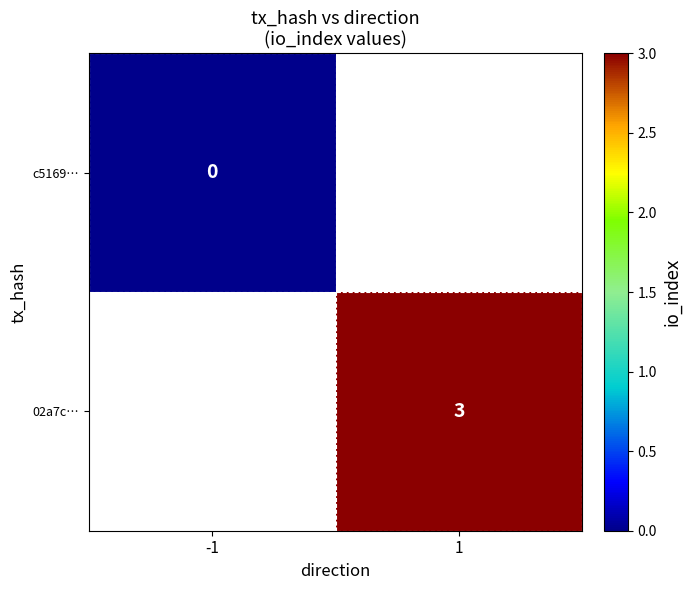

Is it true that 02a7c… equals 2 at 1?

False